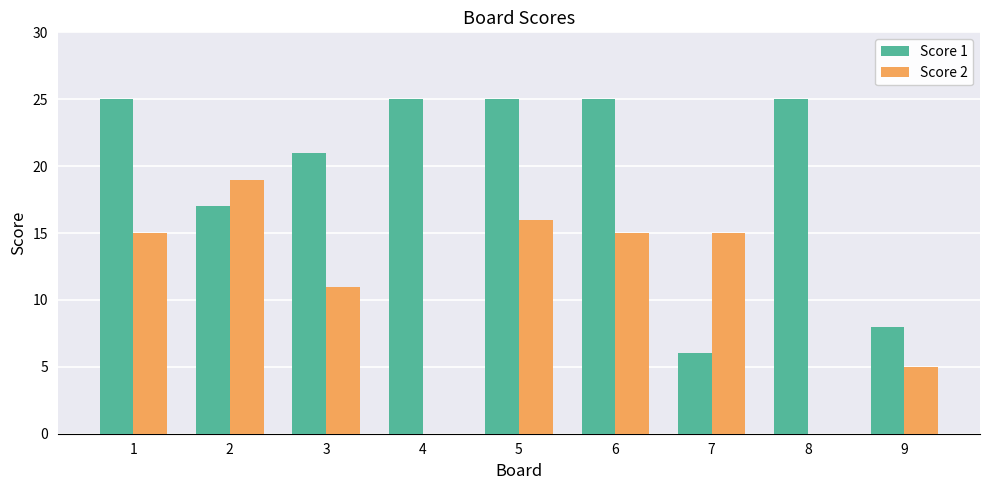

The value of Score 1 at 5 is 25. True or false?

True